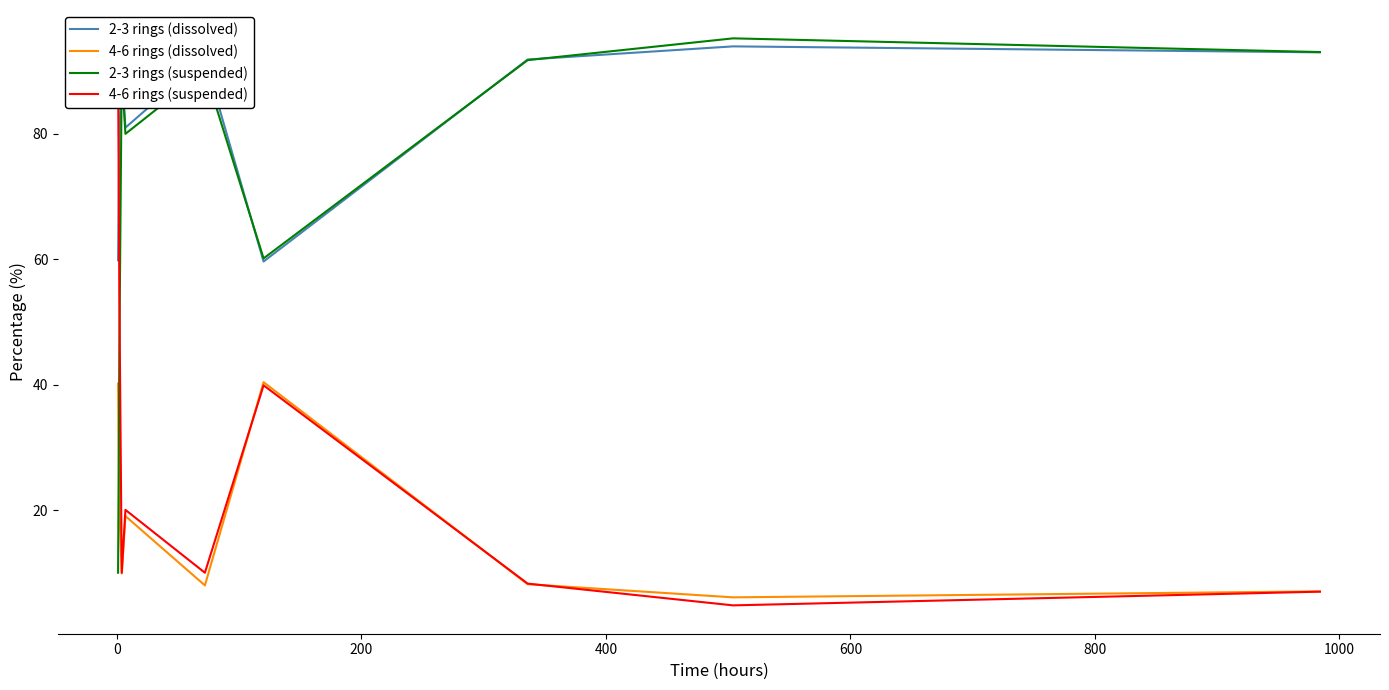

True or false: 2-3 rings (dissolved) and 4-6 rings (dissolved) cross at least once.

False